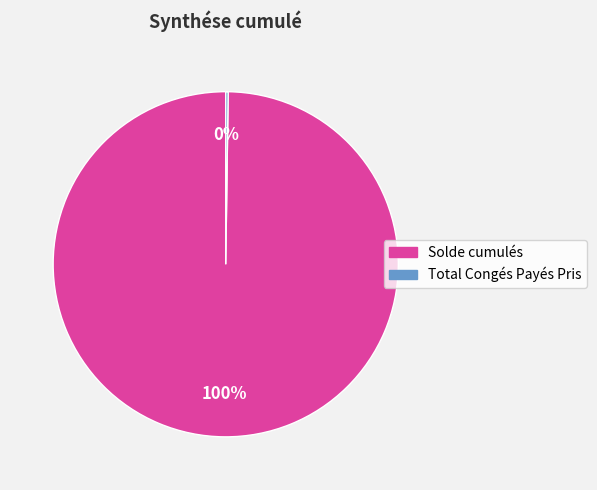

To the nearest percent, what is the difference between the largest and smallest slice percentages?

100%